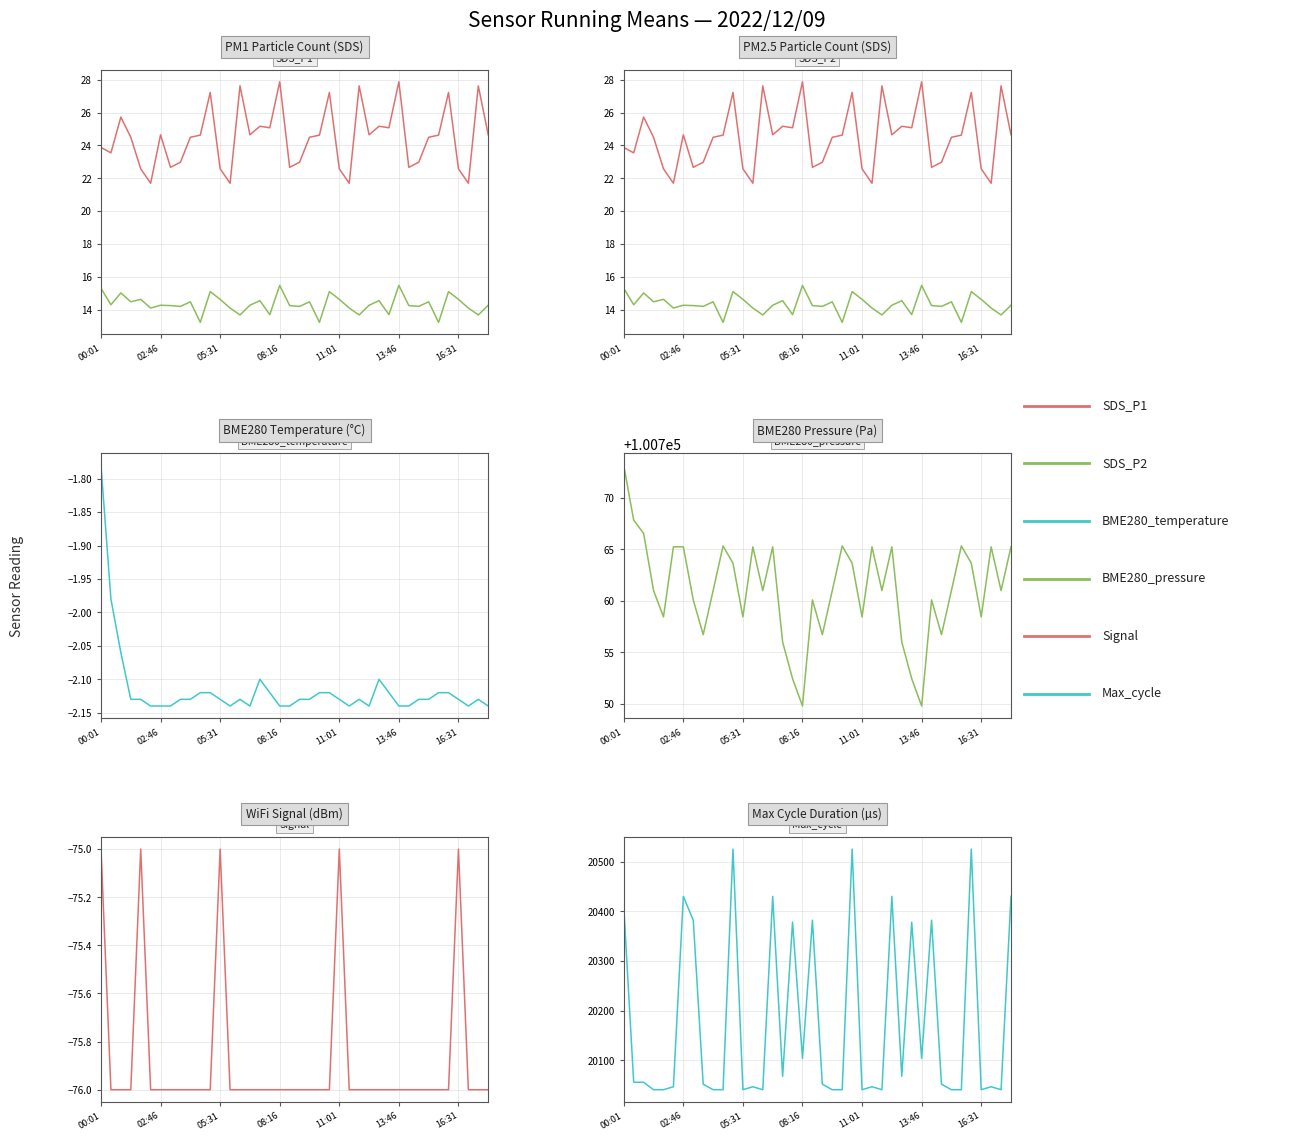

What is the average value of the BME280_temperature series?

-2.1